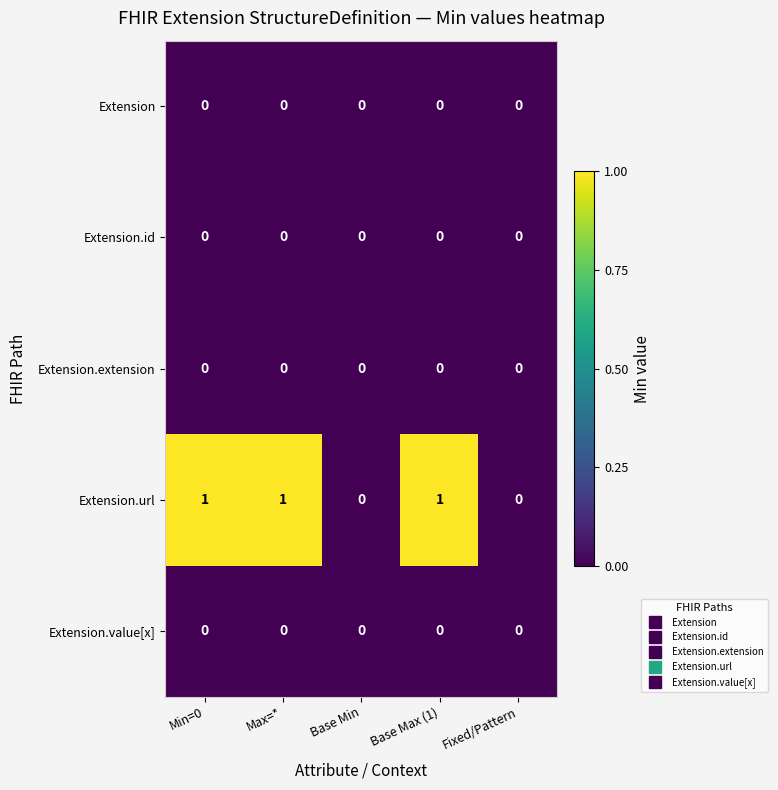

Reading left to right, transcribe all the data shown in this chart.

Extension: Min=0=0	Max=*=0	Base Min=0	Base Max (1)=0	Fixed/Pattern=0
Extension.id: Min=0=0	Max=*=0	Base Min=0	Base Max (1)=0	Fixed/Pattern=0
Extension.extension: Min=0=0	Max=*=0	Base Min=0	Base Max (1)=0	Fixed/Pattern=0
Extension.url: Min=0=1	Max=*=1	Base Min=0	Base Max (1)=1	Fixed/Pattern=0
Extension.value[x]: Min=0=0	Max=*=0	Base Min=0	Base Max (1)=0	Fixed/Pattern=0